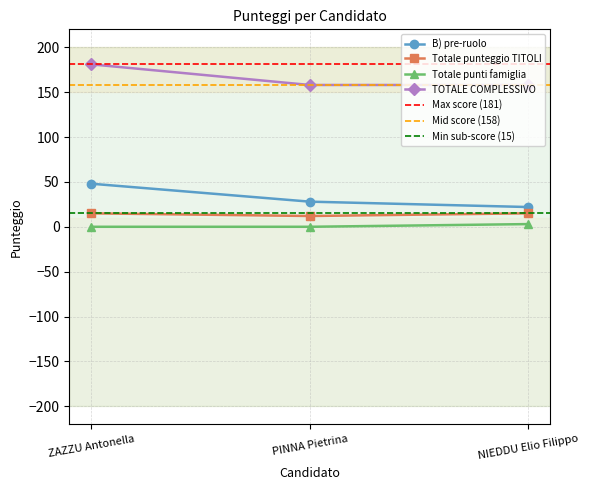

The B) pre-ruolo series shows 14 at PINNA Pietrina. True or false?

False